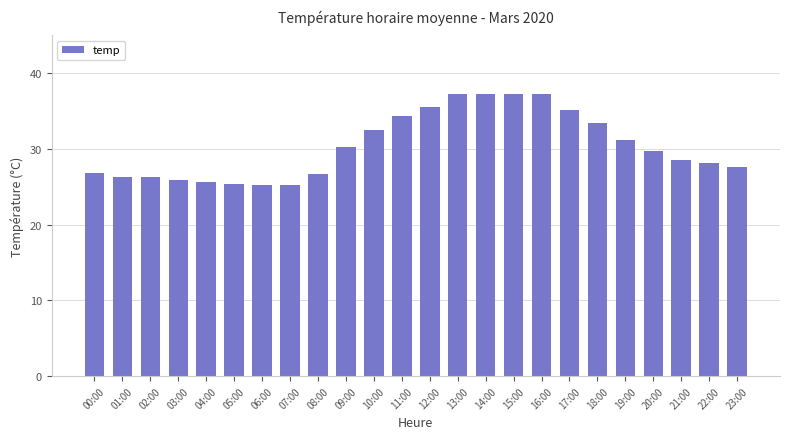

What value does the data have at 00:00?

26.9